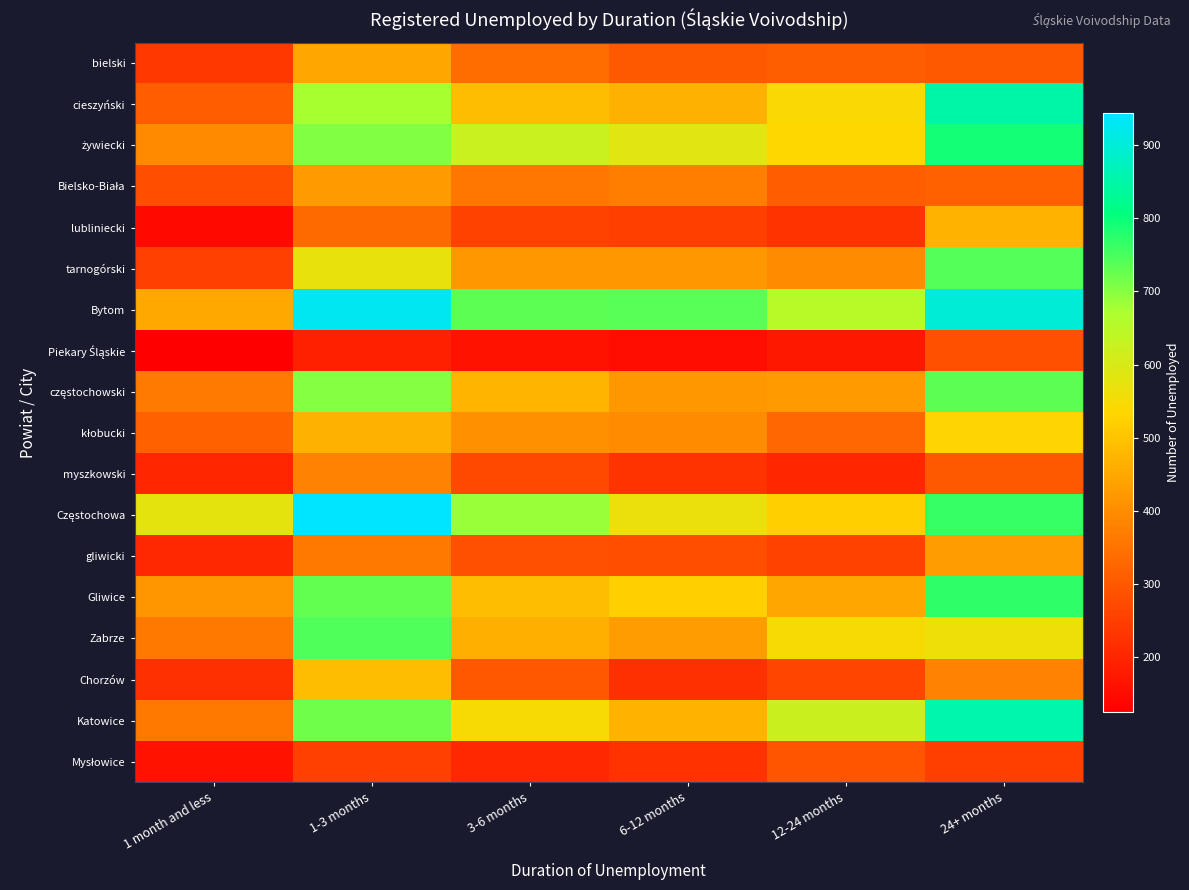

What is the spread (max minus min) of values at 6-12 months?

582